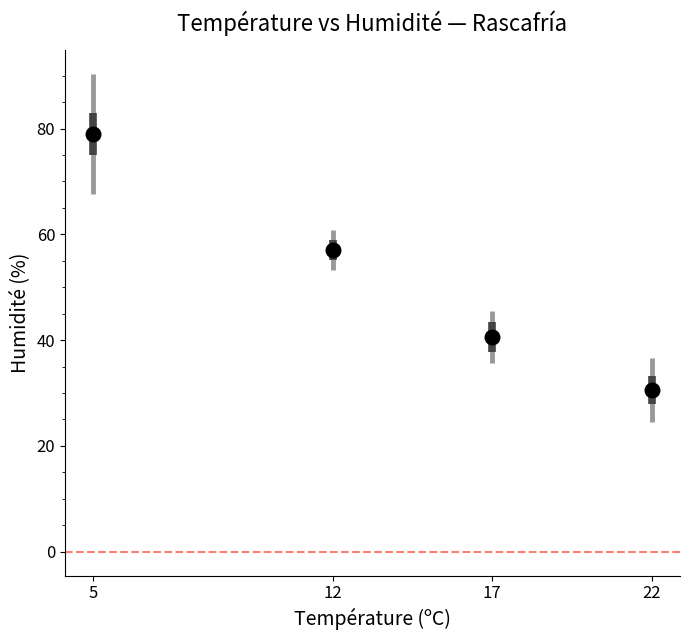

What is the average Y value?

51.8